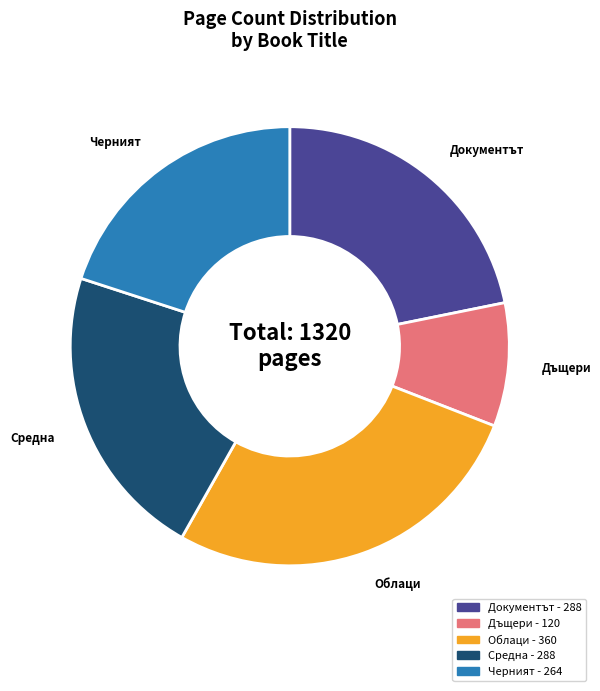

Does any single category account for the majority?

No